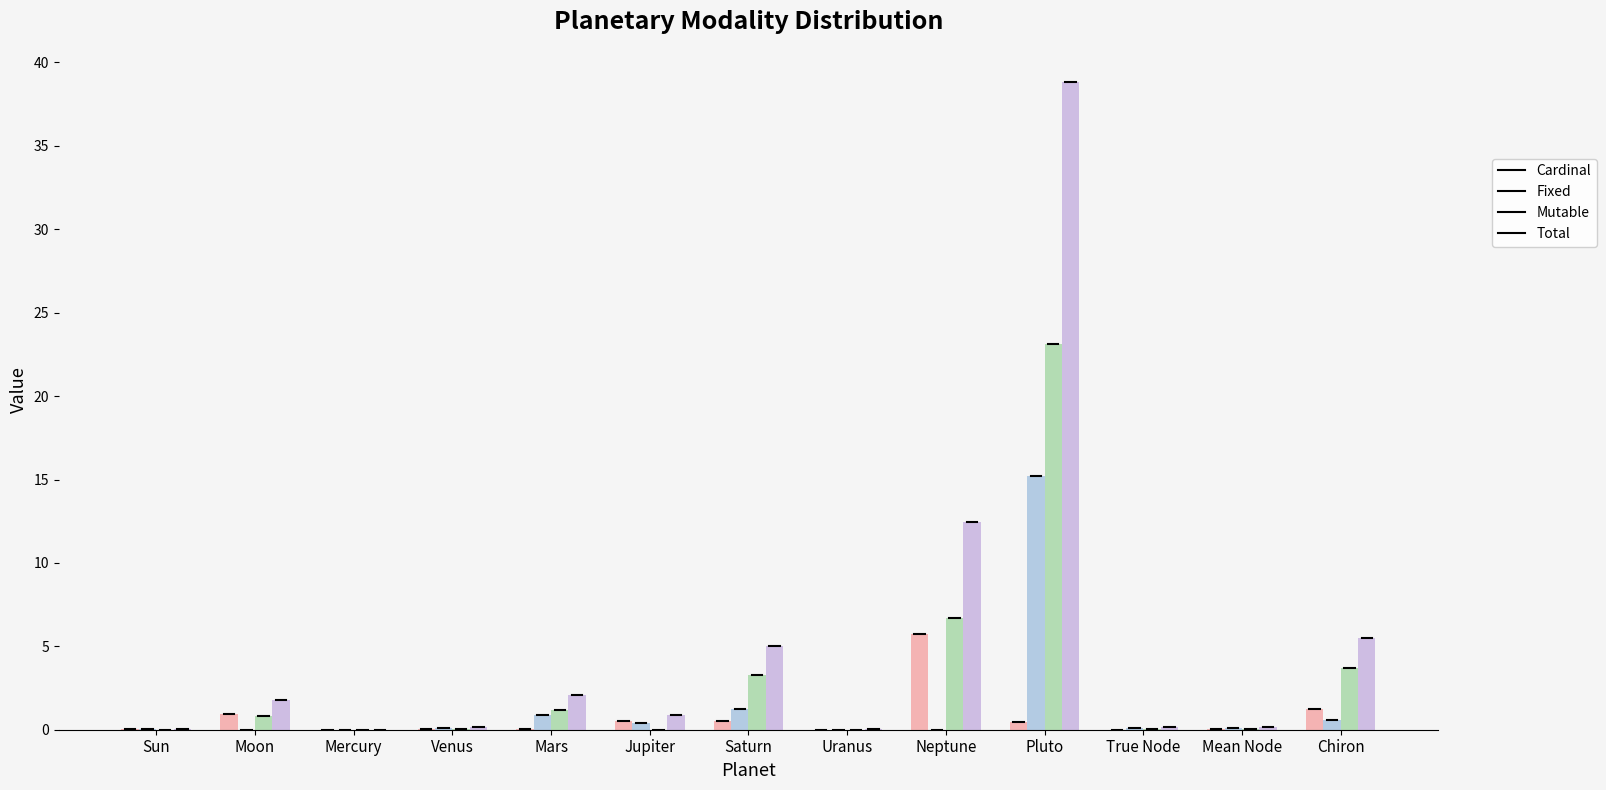

Rank the series by their average value, from highest to lowest.

Total, Mutable, Fixed, Cardinal